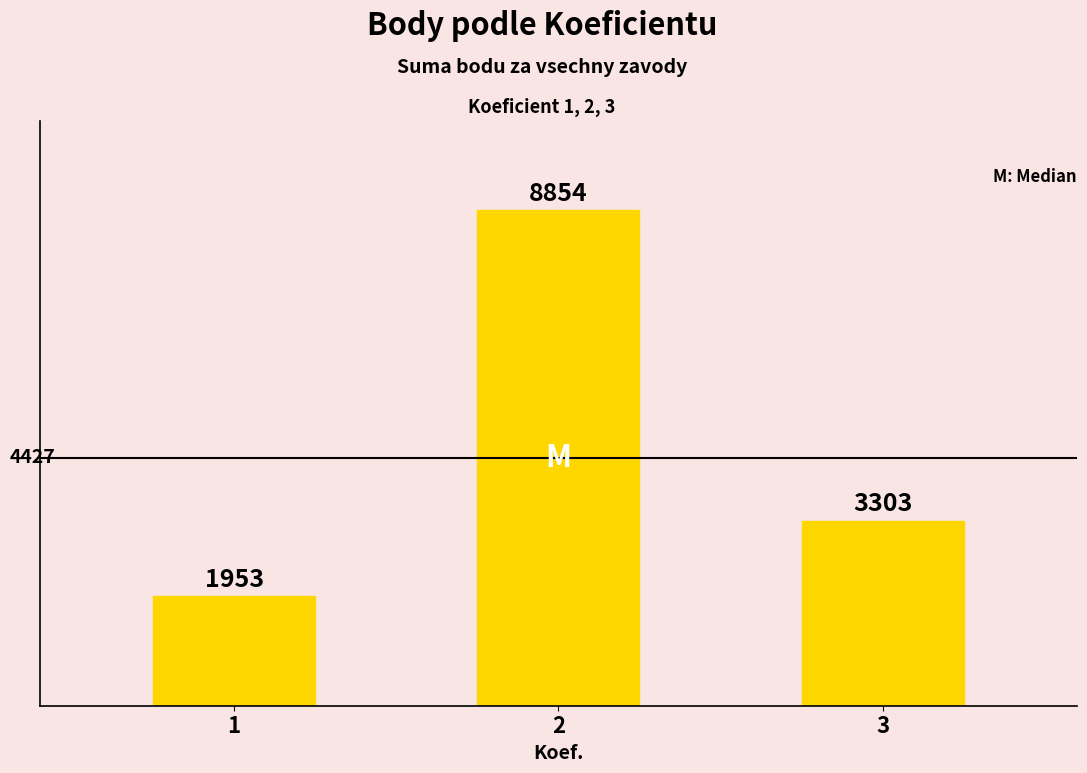

What is the change in value from 1 to 3?

+1350